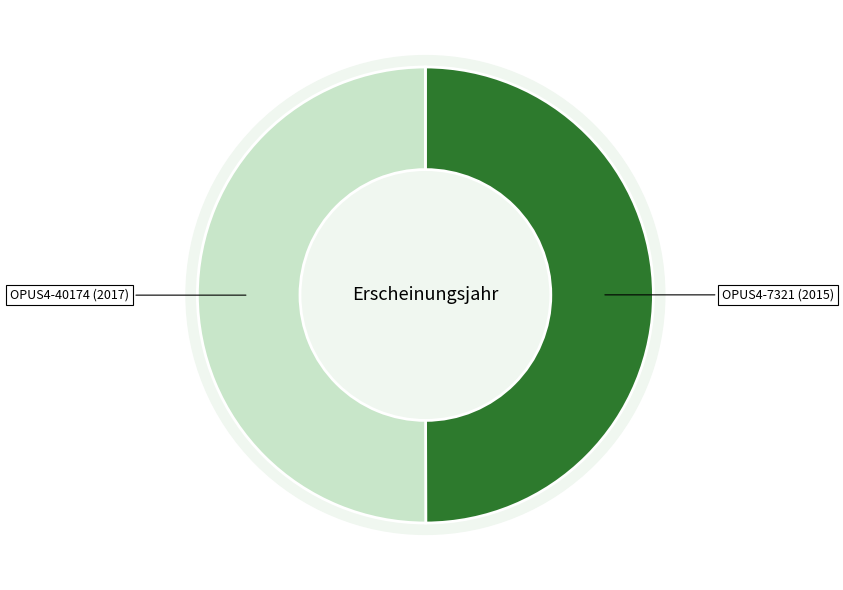

To the nearest percent, what percentage of the pie is OPUS4-7321?

50%